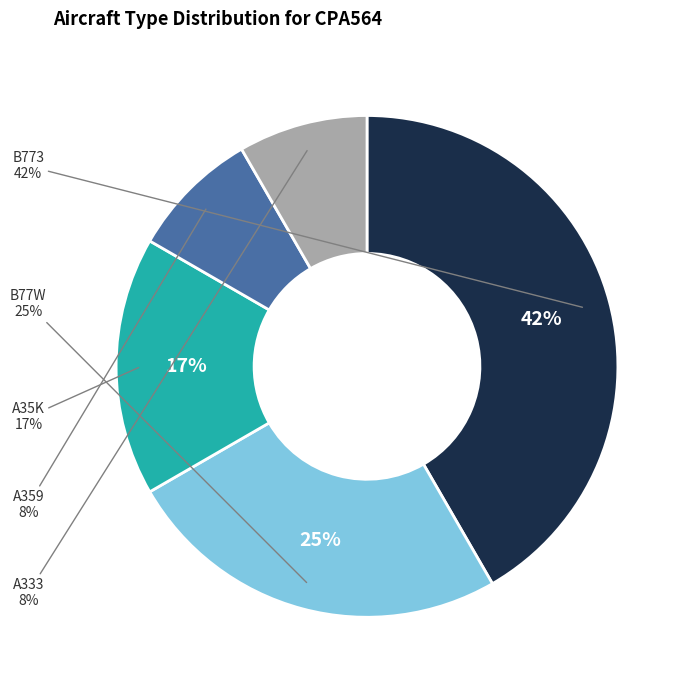

Rank the categories by value from highest to lowest.

B773, B77W, A35K, A359, A333